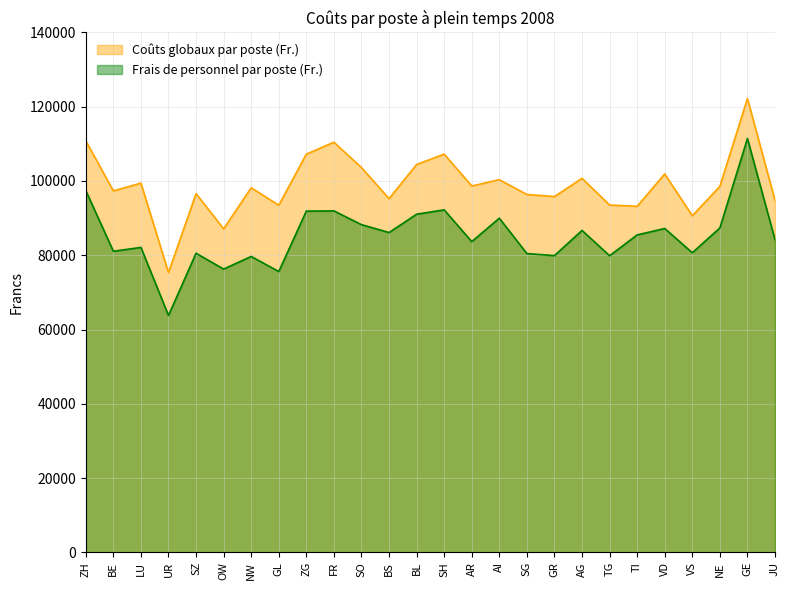

Which series has the largest total across all categories?

Coûts globaux par poste (Fr.)